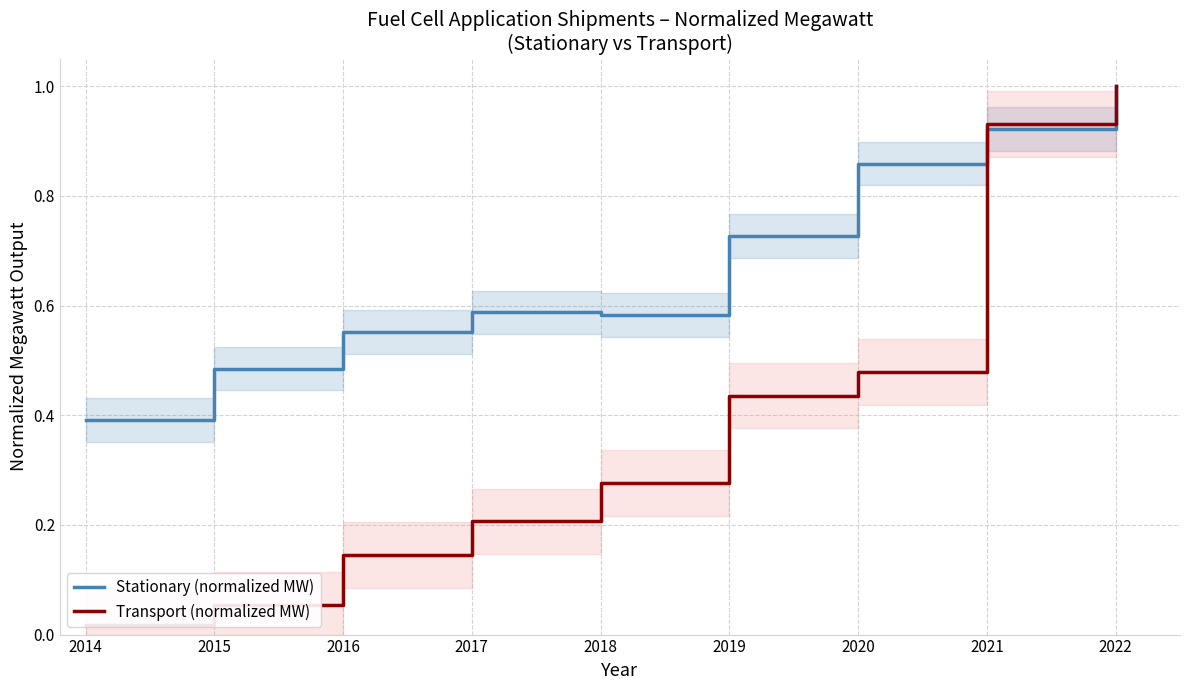

Reading left to right, extract all data points from this chart.

Stationary (normalized MW): 2014=0.4	2015=0.5	2016=0.6	2017=0.6	2018=0.6	2019=0.7	2020=0.9	2021=0.9	2022=1.0
Transport (normalized MW): 2014=0.0	2015=0.1	2016=0.1	2017=0.2	2018=0.3	2019=0.4	2020=0.5	2021=0.9	2022=1.0